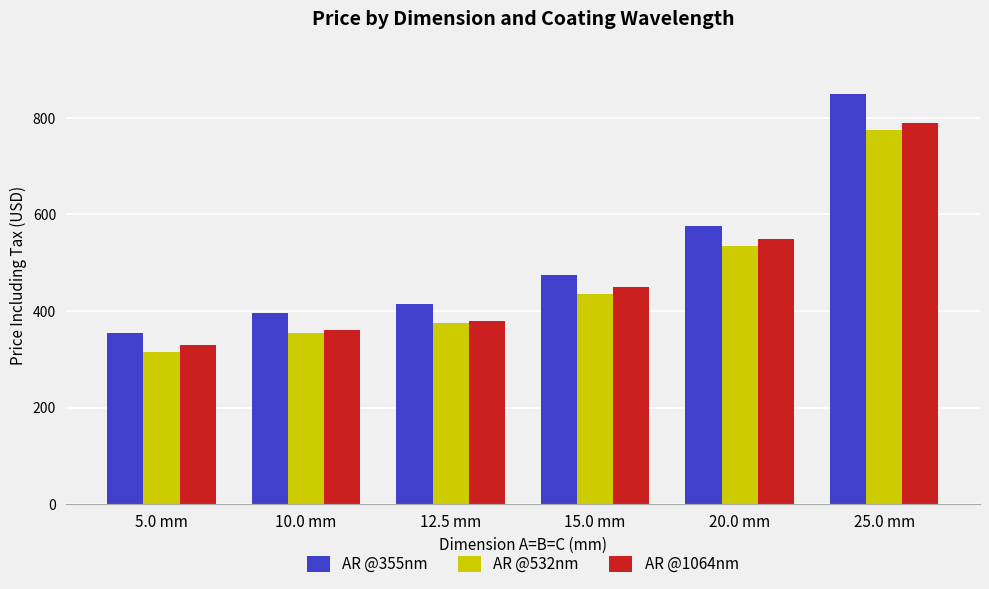

Reading left to right, what are all the values shown in this chart?

AR @355nm: 355	395	415	475	575	850
AR @532nm: 315	355	375	435	535	775
AR @1064nm: 330	360	380	450	550	790